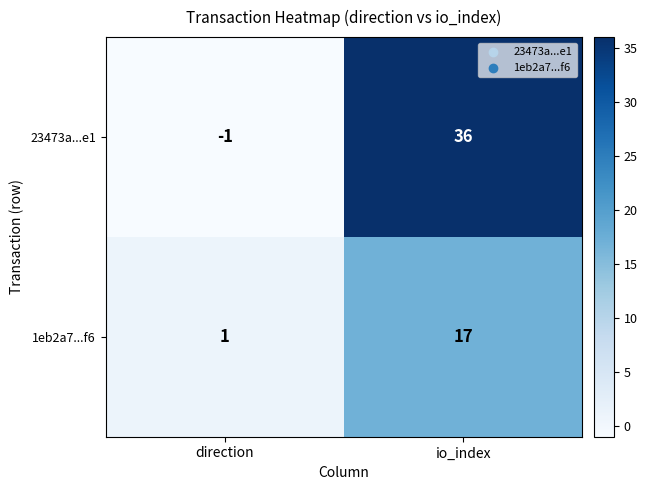

Rank the series at io_index from lowest to highest value.

1eb2a7...f6, 23473a...e1